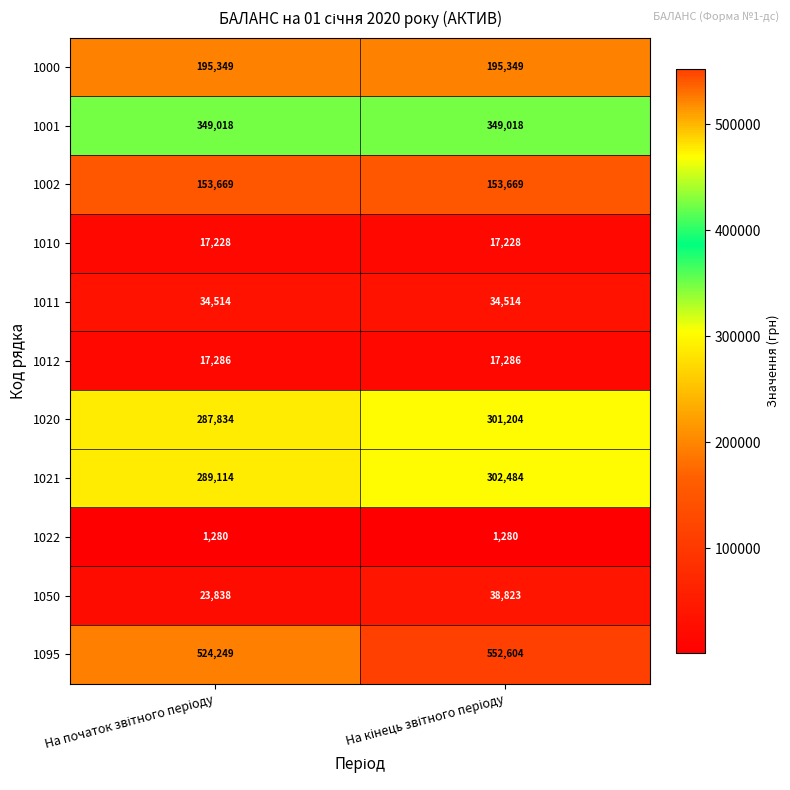

Which series has the widest spread of values?

1095